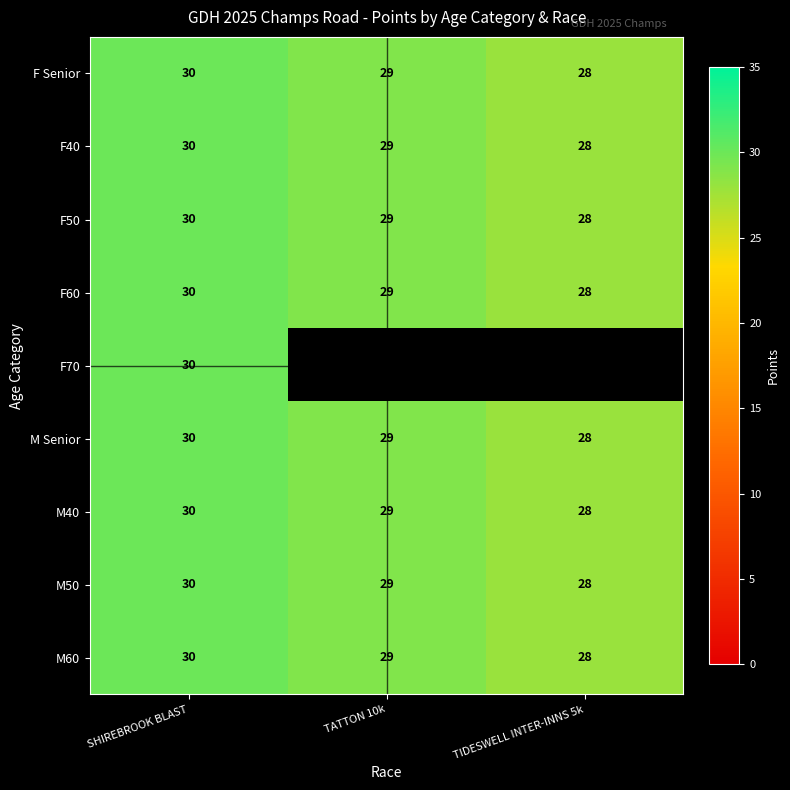

What is the sum of the M50 values at TIDESWELL INTER-INNS 5k and SHIREBROOK BLAST?

58